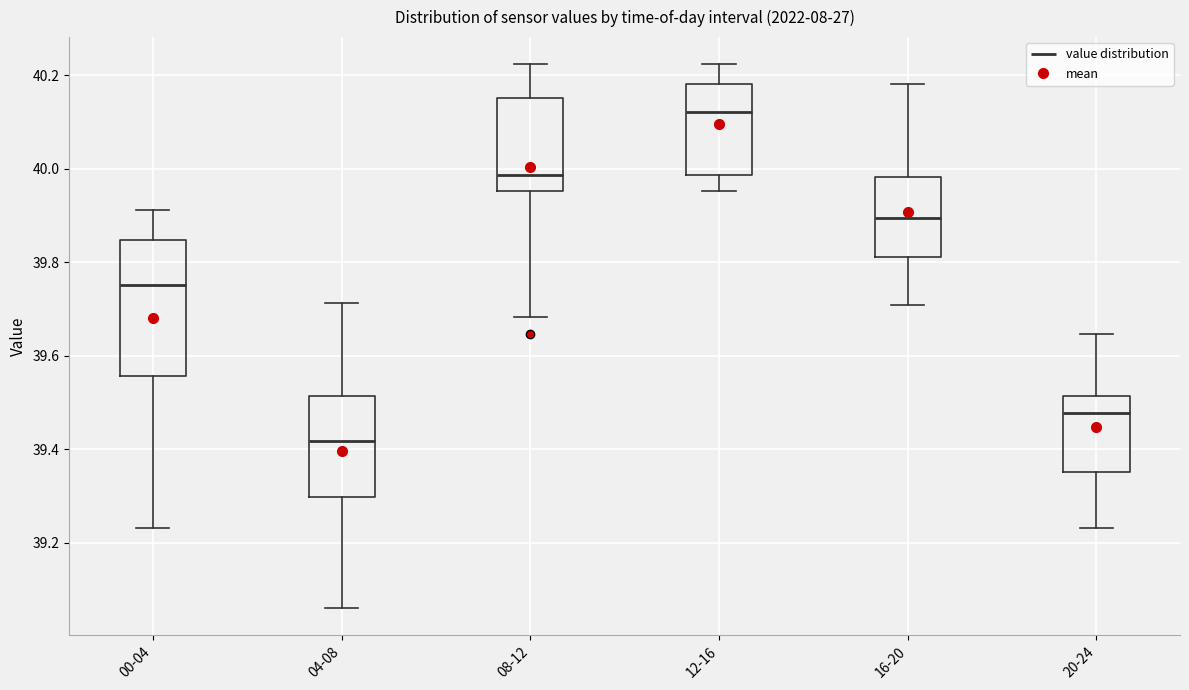

Which box's median line is the lowest?

04-08